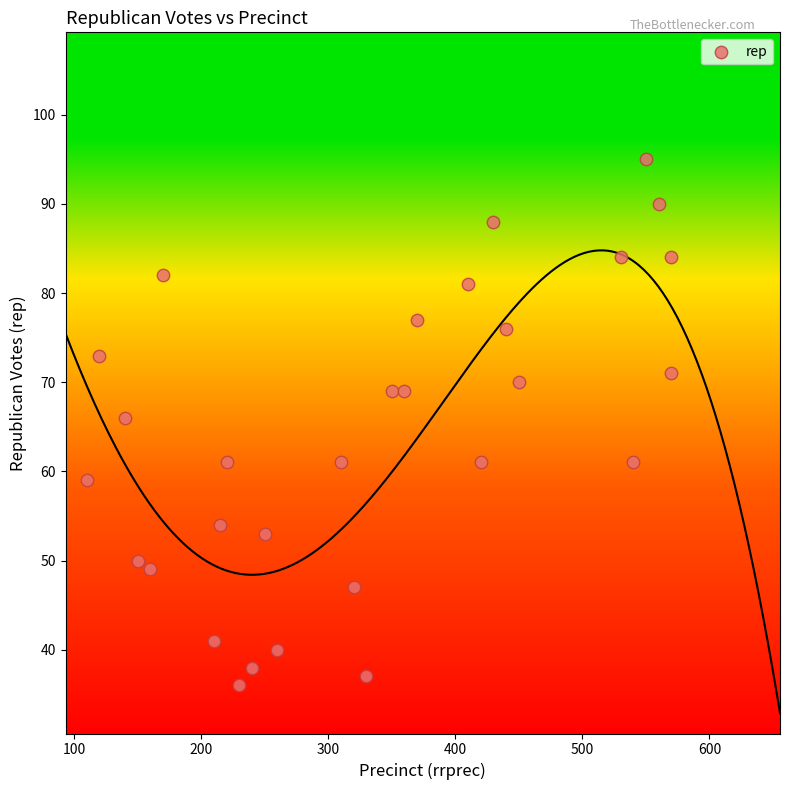

What is the range of X values (max minus min)?

460